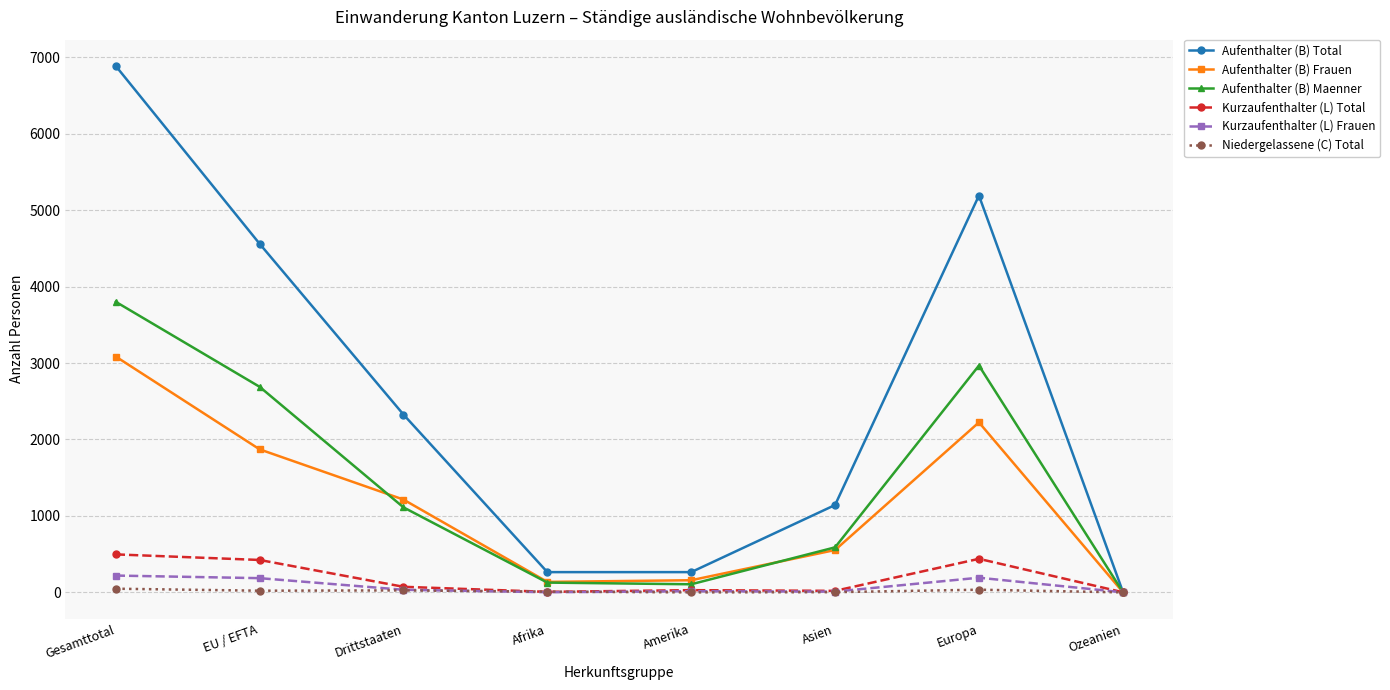

The value of Aufenthalter (B) Frauen at Drittstaaten is 1980. True or false?

False